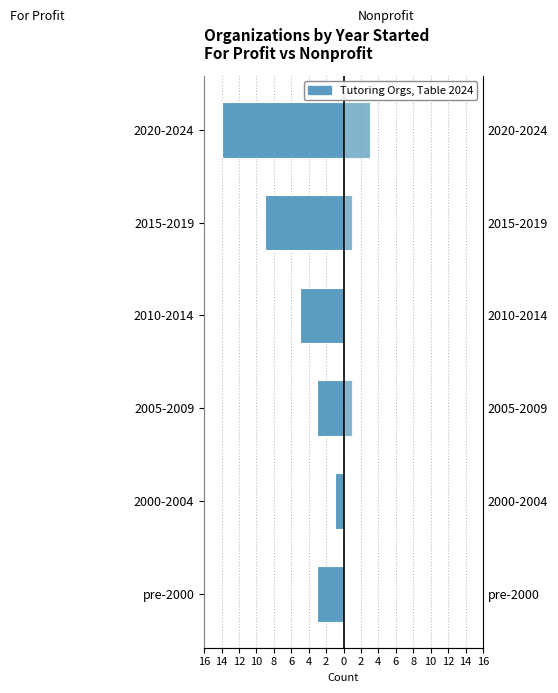

Between pre-2000 and 2015-2019, which series saw the biggest shift?

For Profit